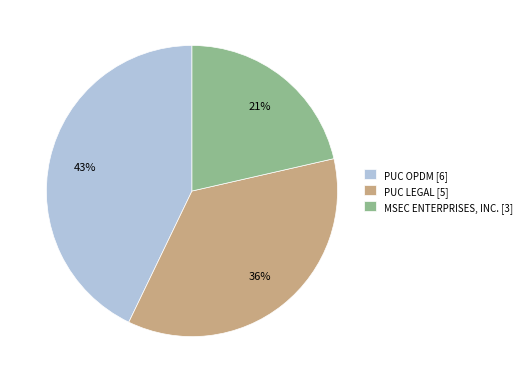

Between PUC LEGAL and MSEC ENTERPRISES, INC., which is larger?

PUC LEGAL